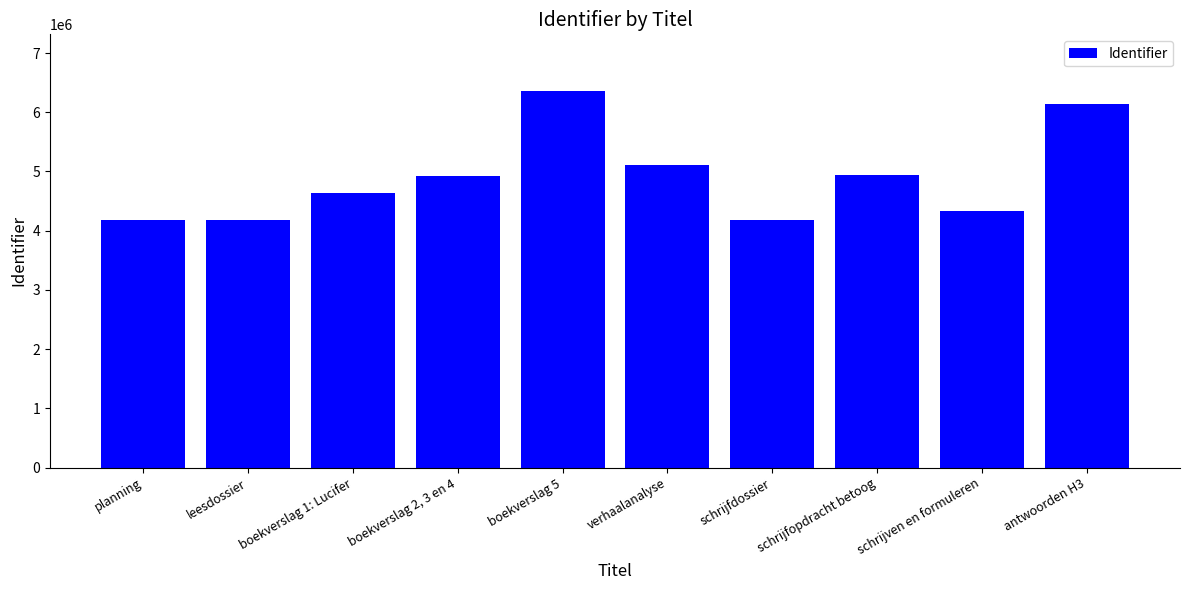

The chart shows a value of 6074697 at schrijven en formuleren. True or false?

False